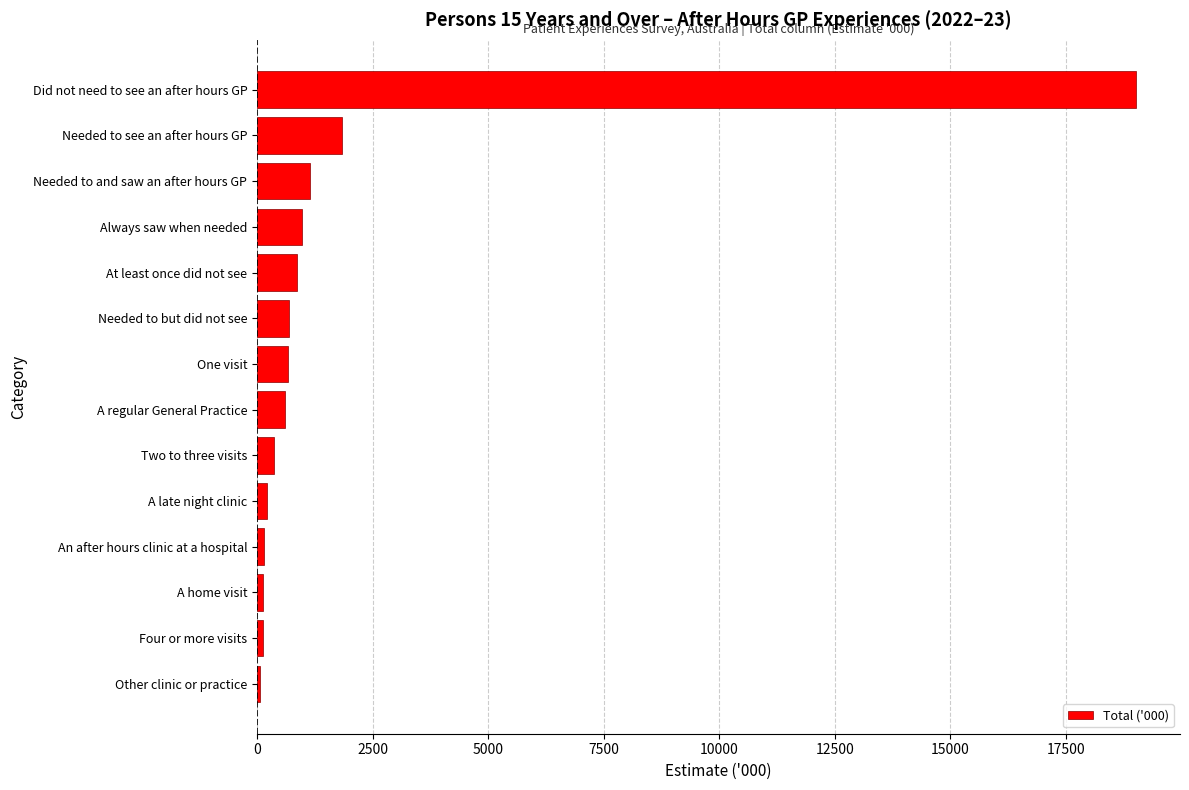

The value at Did not need to see an after hours GP is 19019.3. True or false?

True